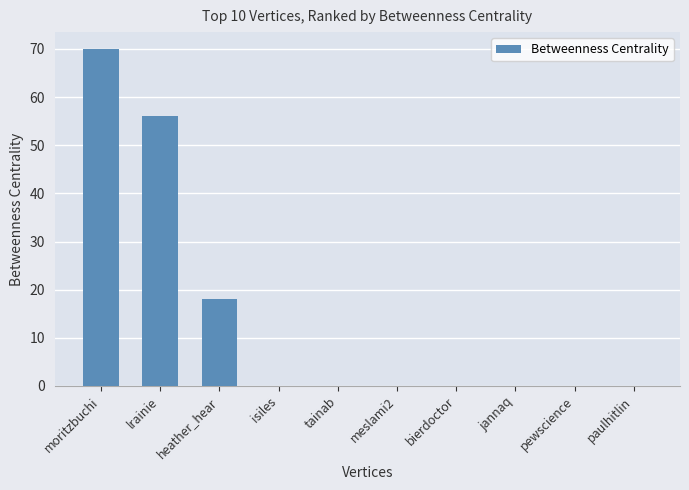

At which label is the value closest to 35?

heather_hear